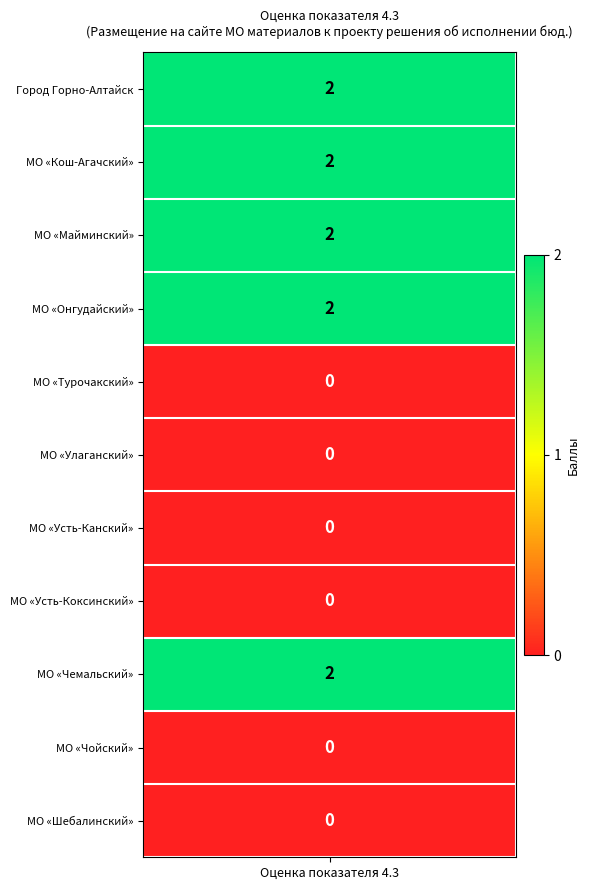

Reading left to right, extract all data points from this chart.

2	2	2	2	0	0	0	0	2	0	0